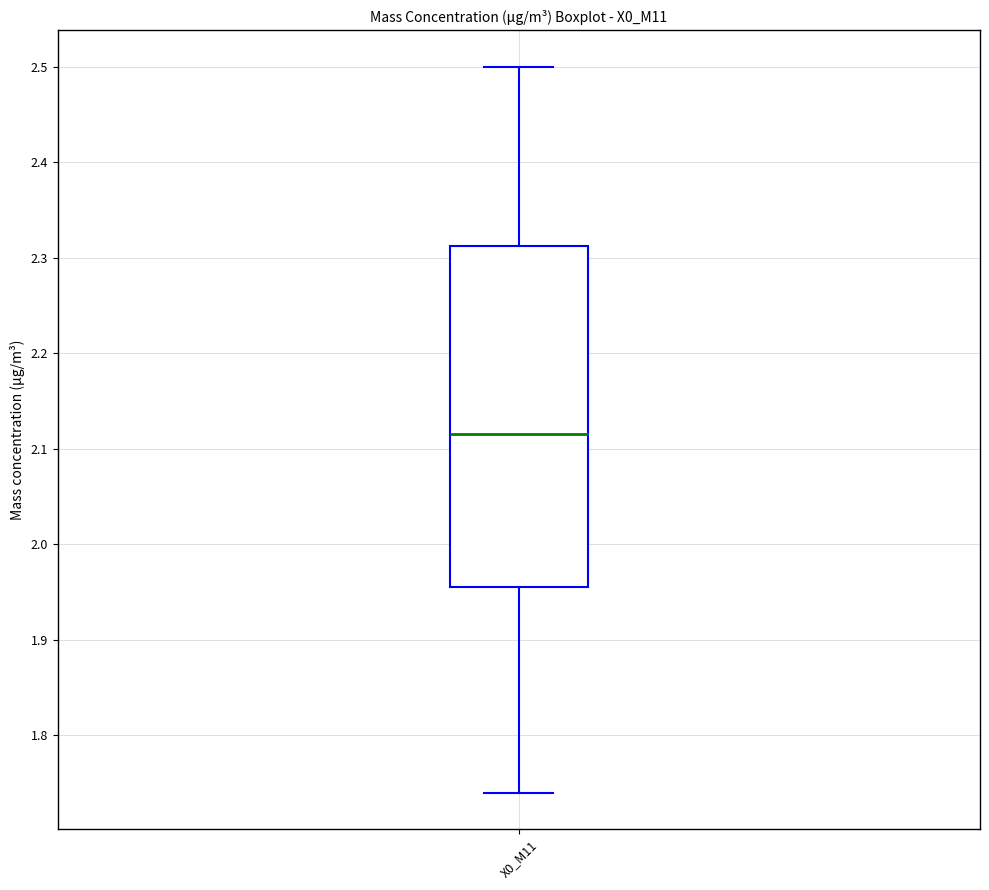

Where does the median line of the box for X0_M11 sit on the y-axis? The values are not printed on the chart, so give them approximately, as read against the axis.

2.12